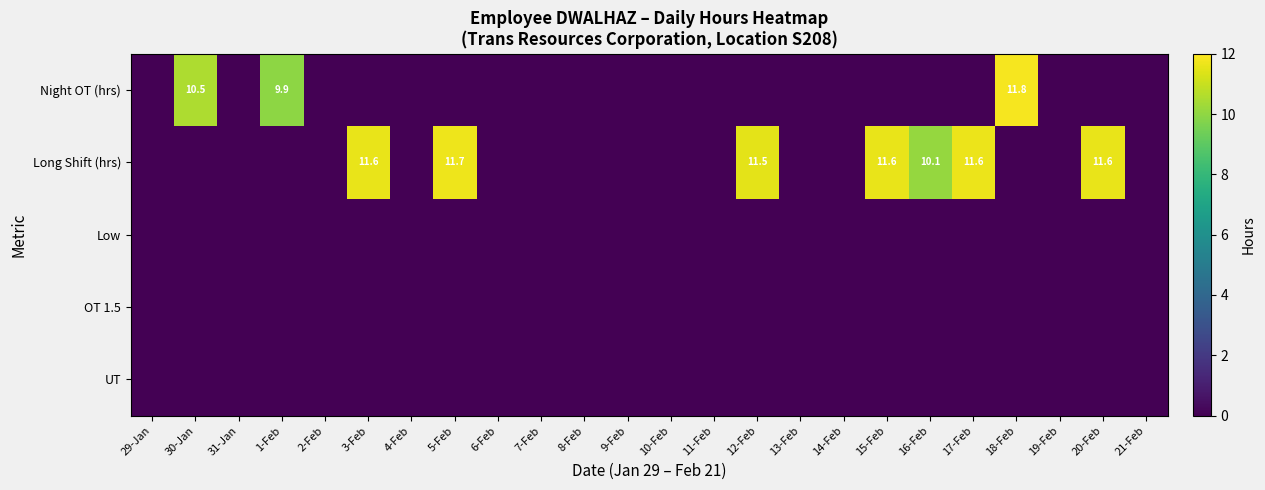

Is it true that Long Shift (hrs) equals 11.5 at 12-Feb?

True